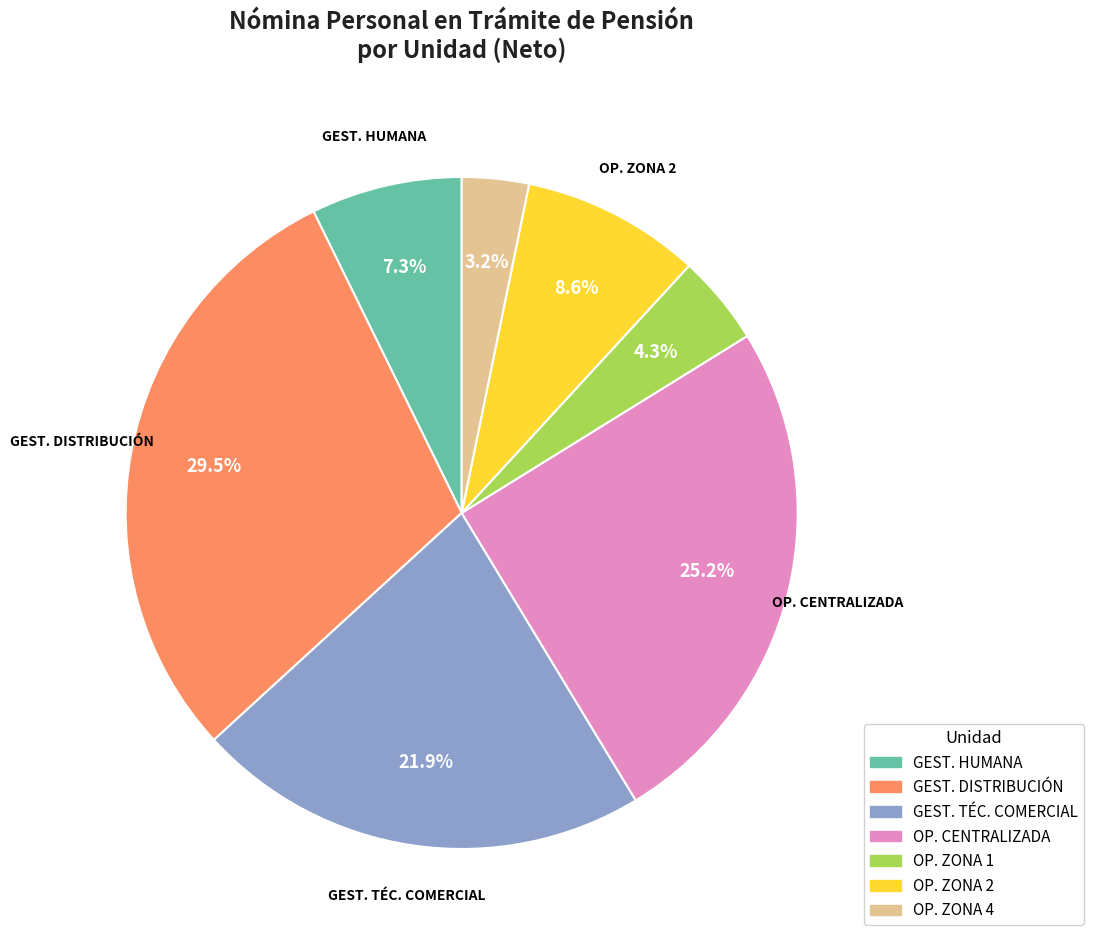

Is there a majority slice in this chart?

No